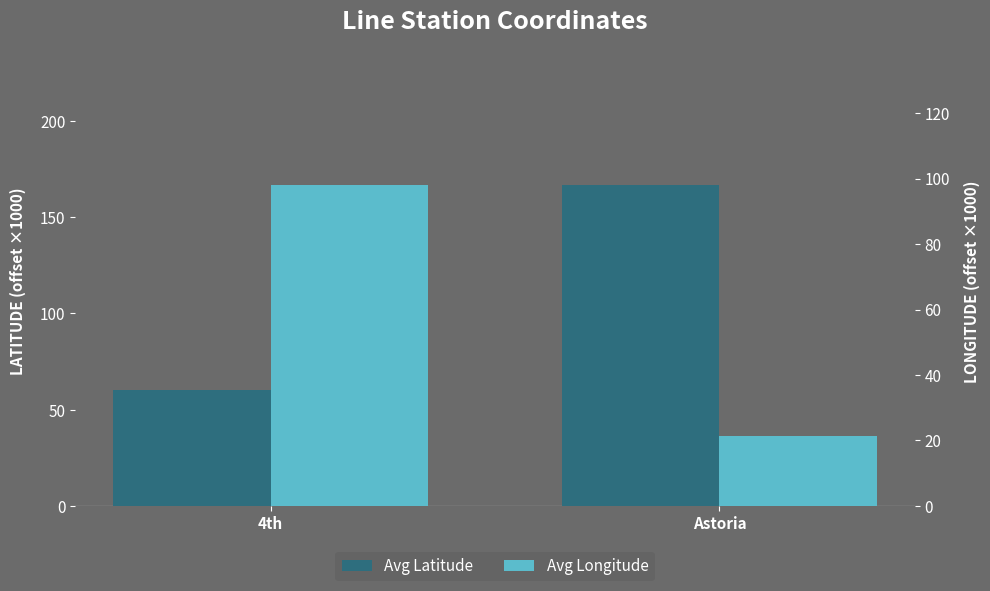

List the series in order of their peak value, highest first.

Avg Latitude, Avg Longitude